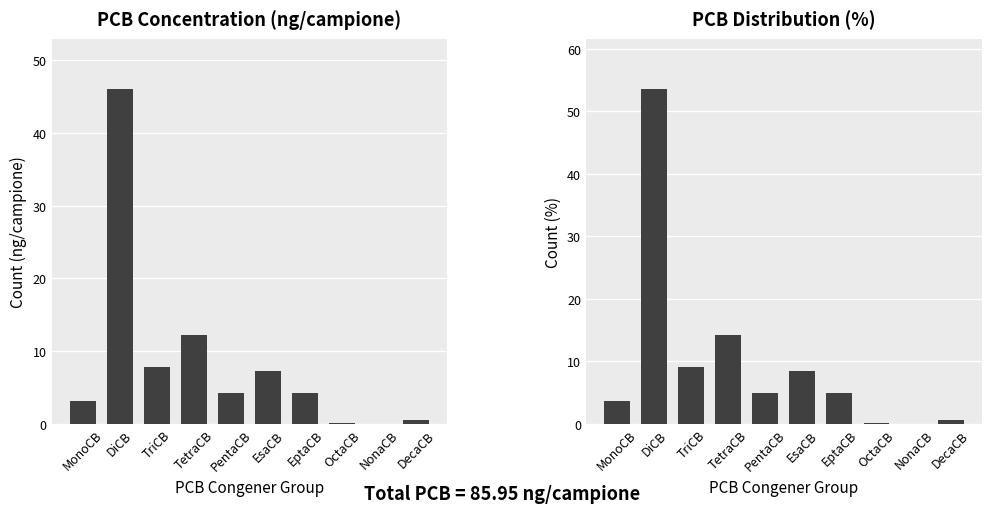

Reading left to right, transcribe all the data shown in this chart.

C (ng/campione): MonoCB=3.2	DiCB=46.0	TriCB=7.8	TetraCB=12.2	PentaCB=4.3	EsaCB=7.3	EptaCB=4.3	OctaCB=0.2	NonaCB=0.1	DecaCB=0.6
%: MonoCB=3.7	DiCB=53.5	TriCB=9.1	TetraCB=14.2	PentaCB=5.0	EsaCB=8.5	EptaCB=5.0	OctaCB=0.2	NonaCB=0.1	DecaCB=0.7